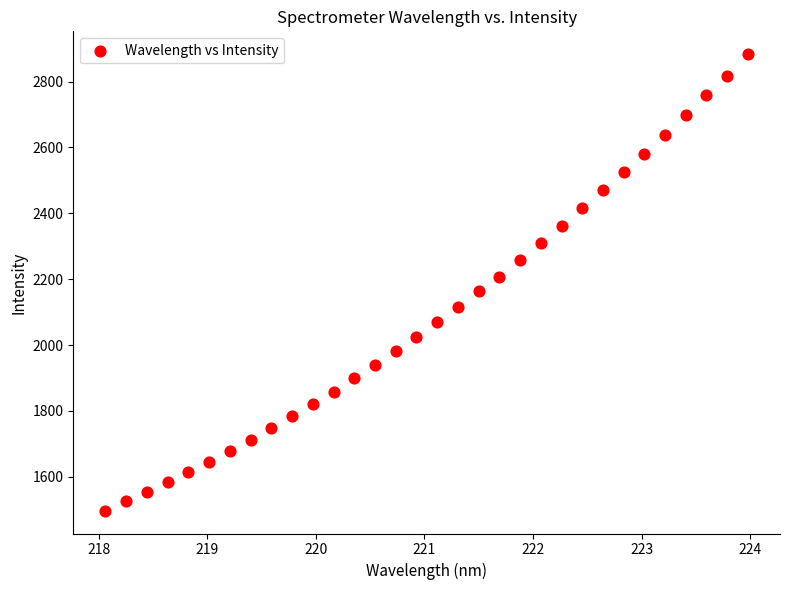

What is the range of Y values (max minus min)?

1385.9